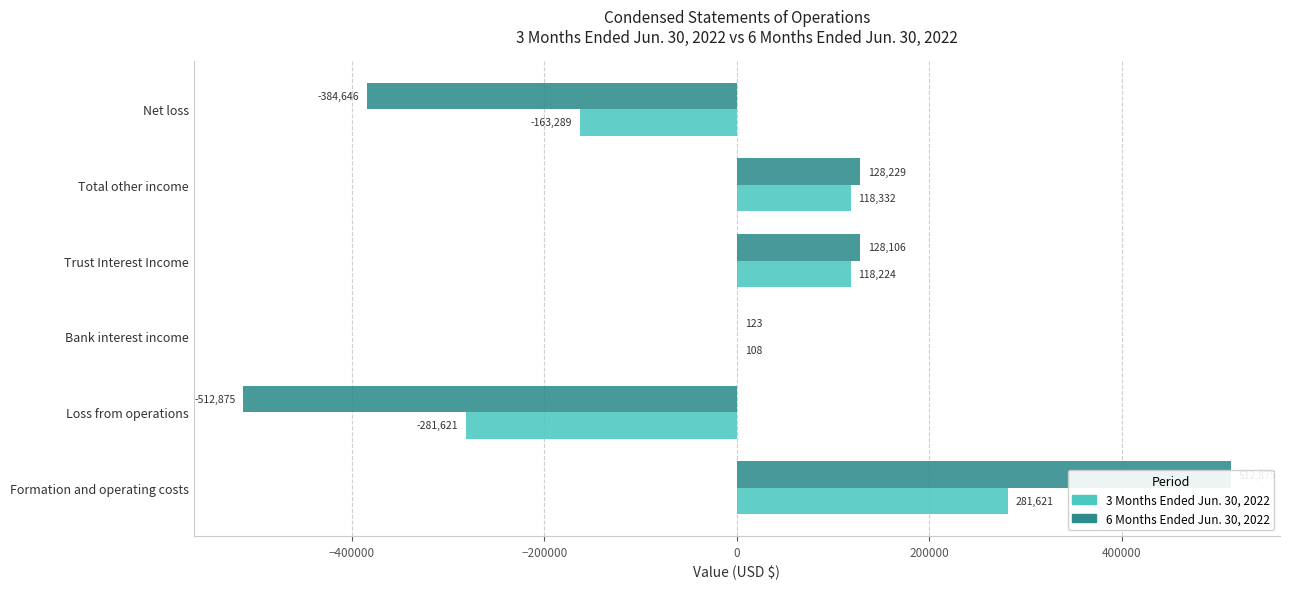

How many data points in 3 Months Ended Jun. 30, 2022 are less than 118224?

3